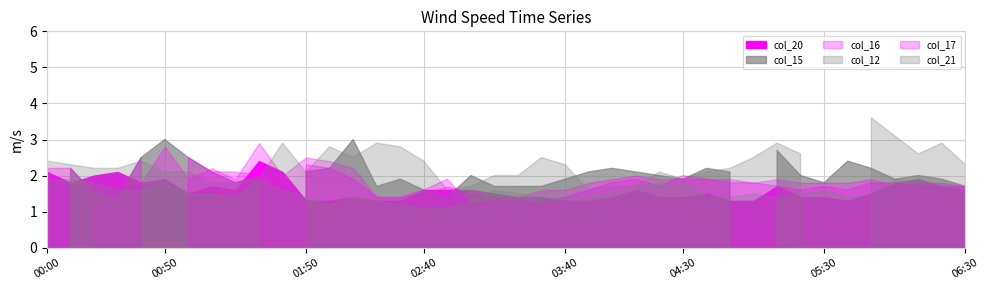

The col_17 series shows 1.6 at 2016/12/01 02:40. True or false?

True